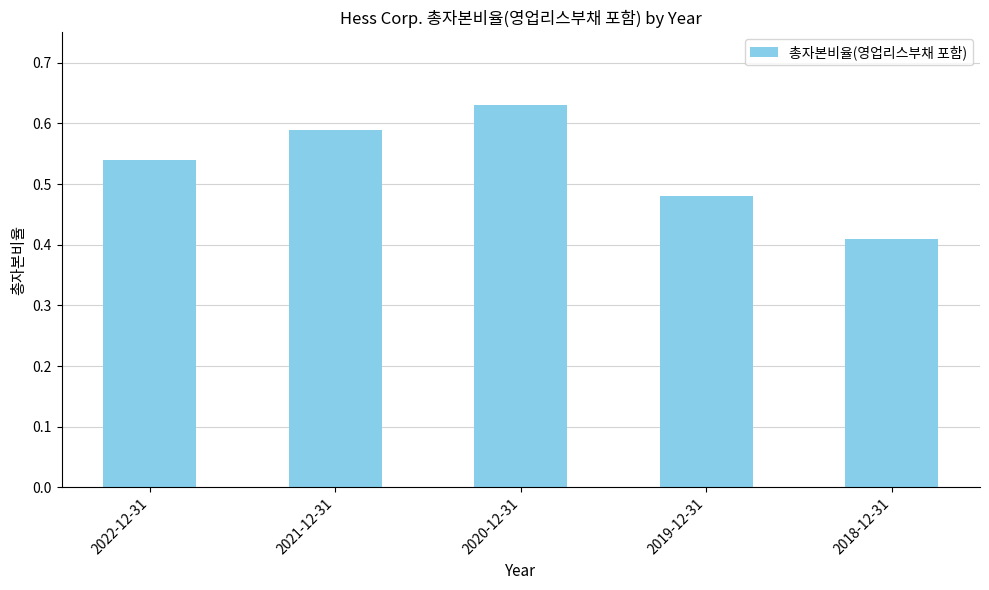

What is the label of the 5th bar from the left?

2018-12-31